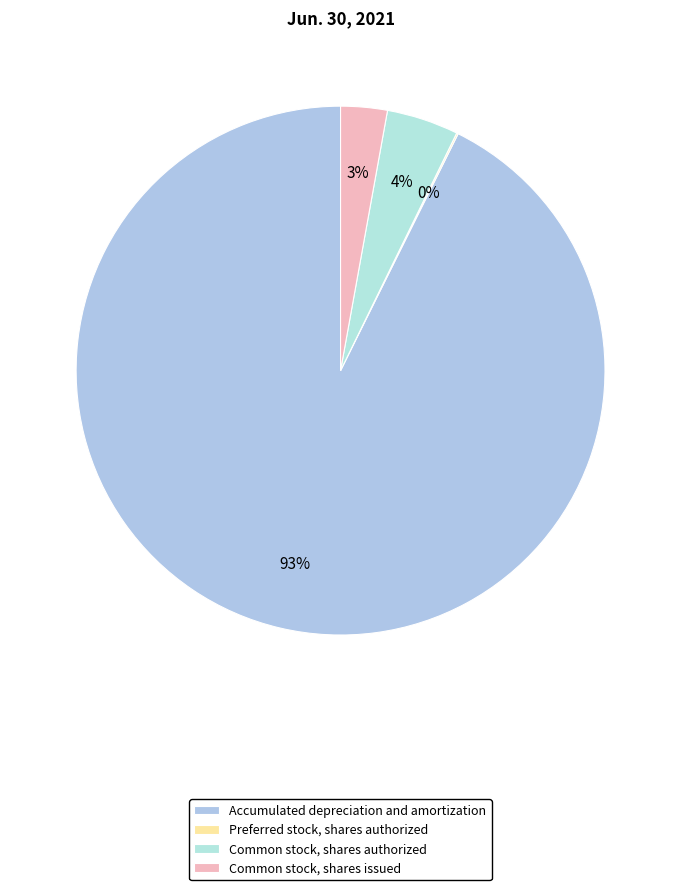

True or false: Common stock, shares authorized accounts for 4% of the total.

True